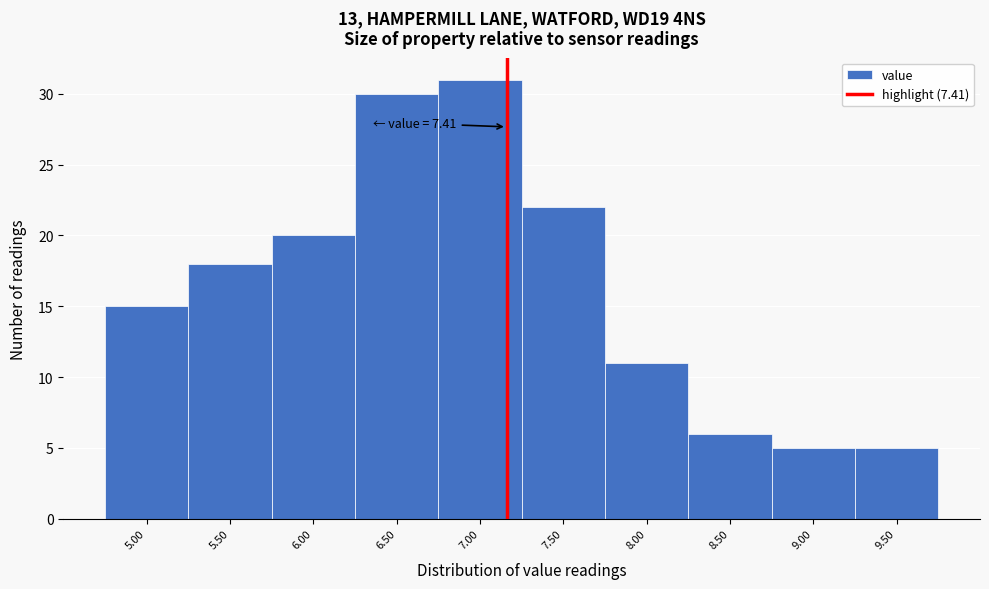

Reading right to left, what are all the values shown in this chart?

9.50=5	9.00=5	8.50=6	8.00=11	7.50=22	7.00=31	6.50=30	6.00=20	5.50=18	5.00=15